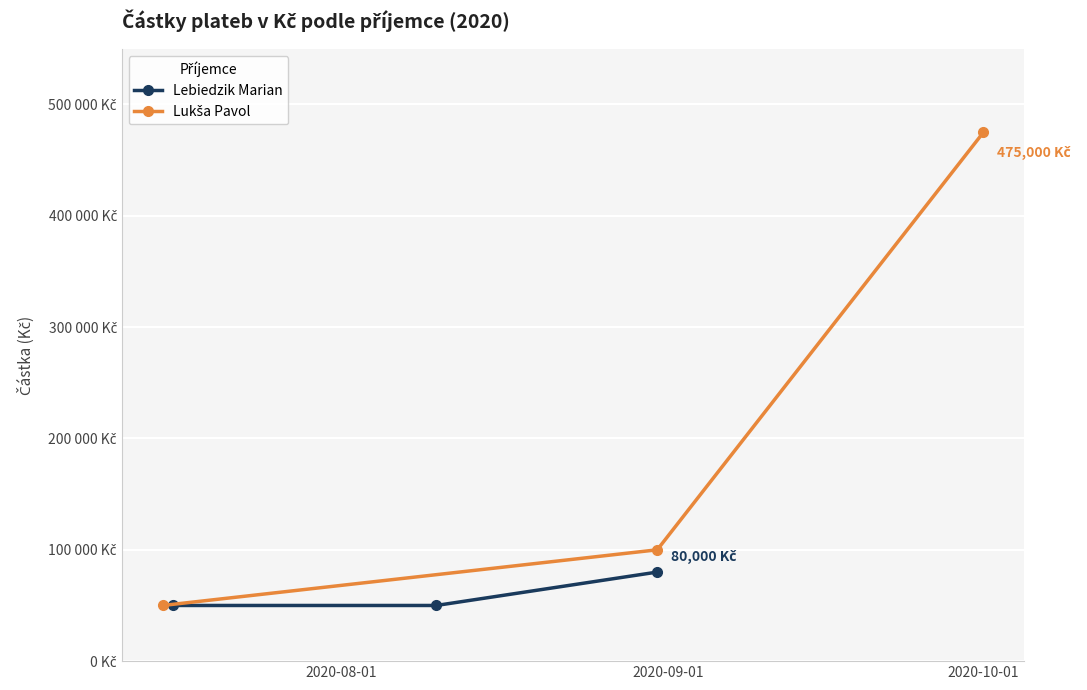

Which series has the largest range (max minus min)?

Lukša Pavol